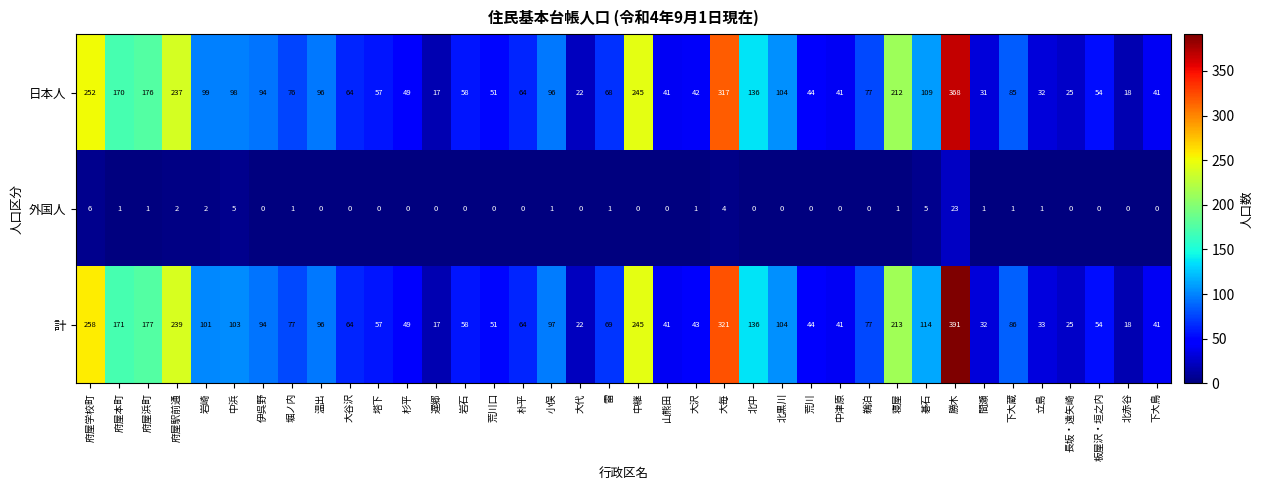

List the series in order of their peak value, lowest first.

外国人, 日本人, 計